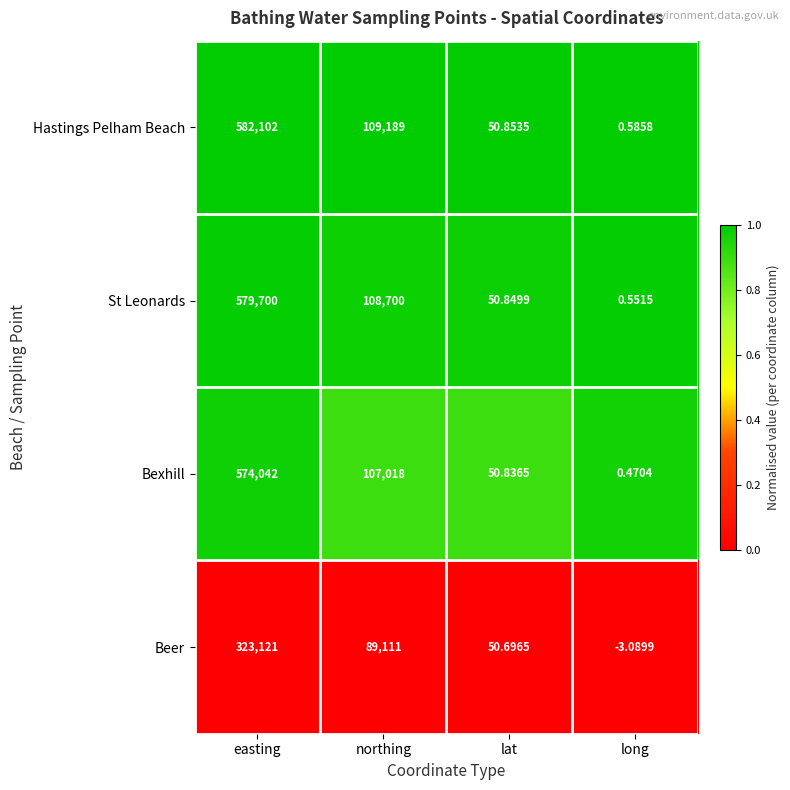

At which label does Bexhill reach its minimum?

long